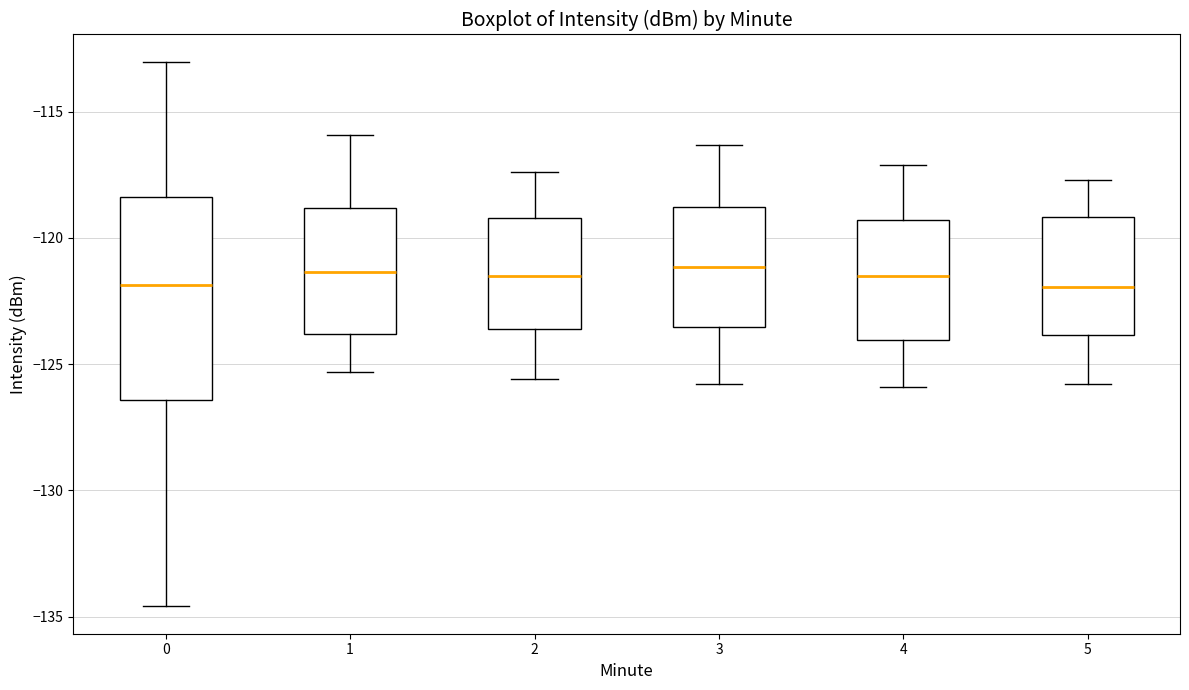

Reading left to right, transcribe this box plot: for each box, give where its median line is, the range the box spans, and where its two whiskers end, as read against the y-axis. The values are not printed on the chart, so give them approximately, as read against the axis.

0: median -122.0, box -126.5 to -118.5, whiskers -134.5 to -113.0
1: median -121.5, box -124.0 to -119.0, whiskers -125.5 to -116.0
2: median -121.5, box -123.5 to -119.0, whiskers -125.5 to -117.5
3: median -121.0, box -123.5 to -119.0, whiskers -126.0 to -116.5
4: median -121.5, box -124.0 to -119.5, whiskers -126.0 to -117.0
5: median -122.0, box -124.0 to -119.0, whiskers -126.0 to -117.5